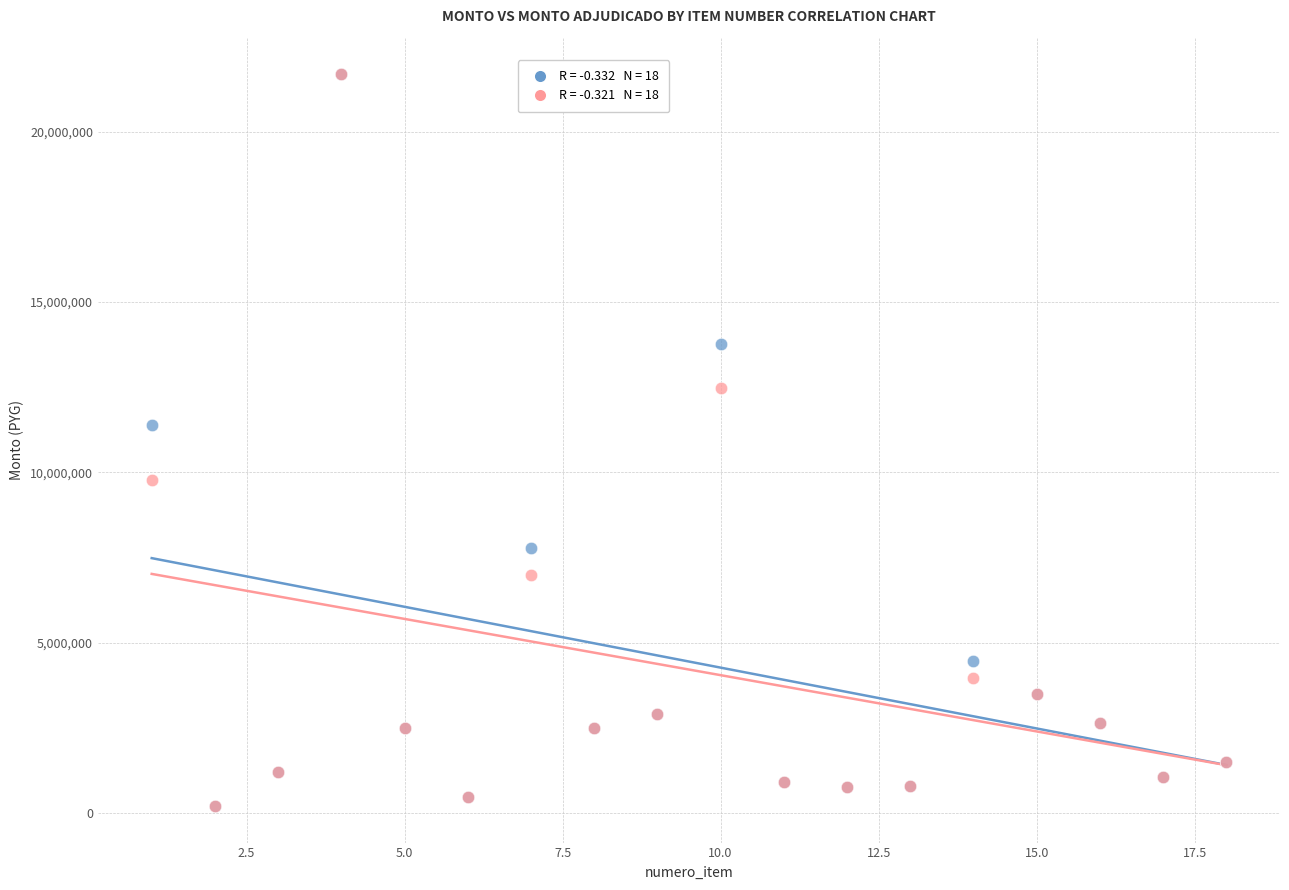

Across all series, what Y value is closest to 10945500?

11396000